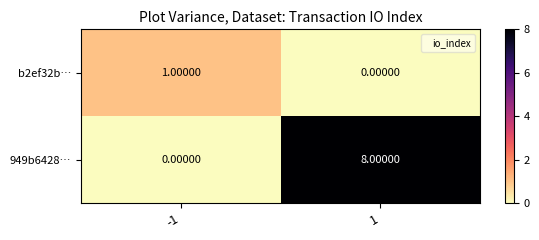

What is the difference between the 949b6428… values at 1 and -1?

8